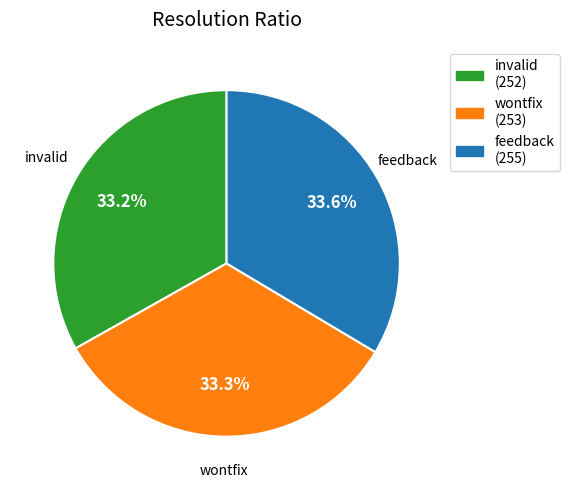

How many segments does this pie chart have?

3